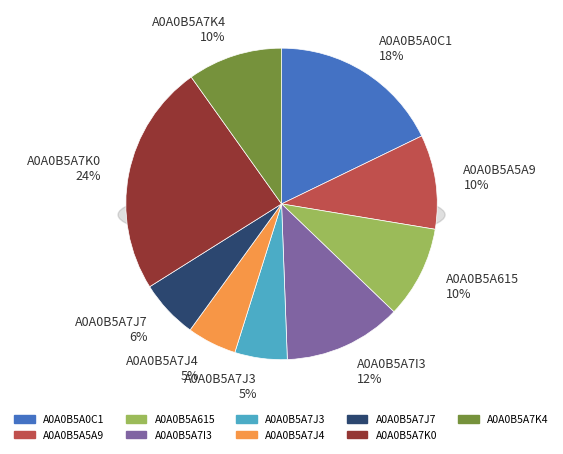

To the nearest percent, what is the average slice percentage?

11%